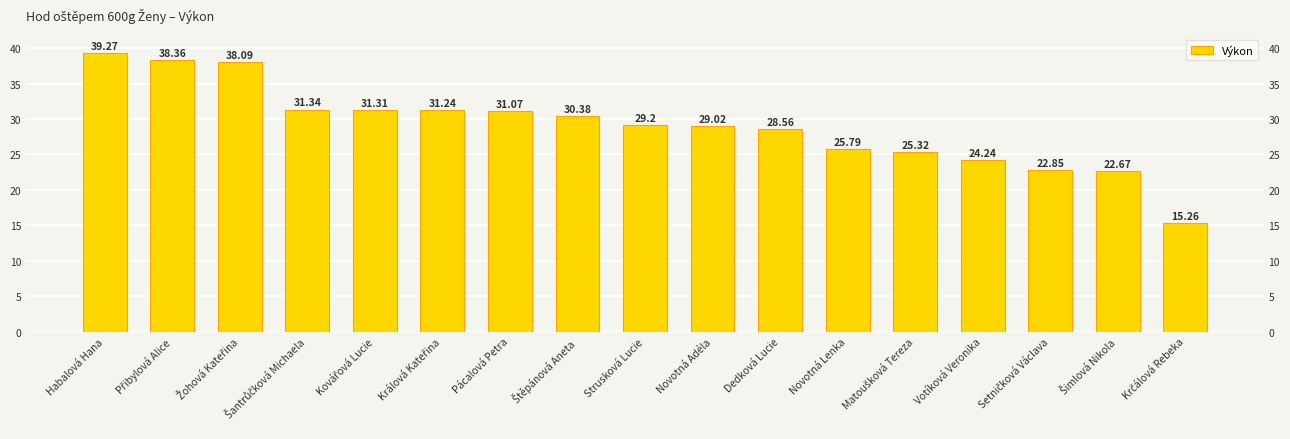

How many bars are there in total?

17